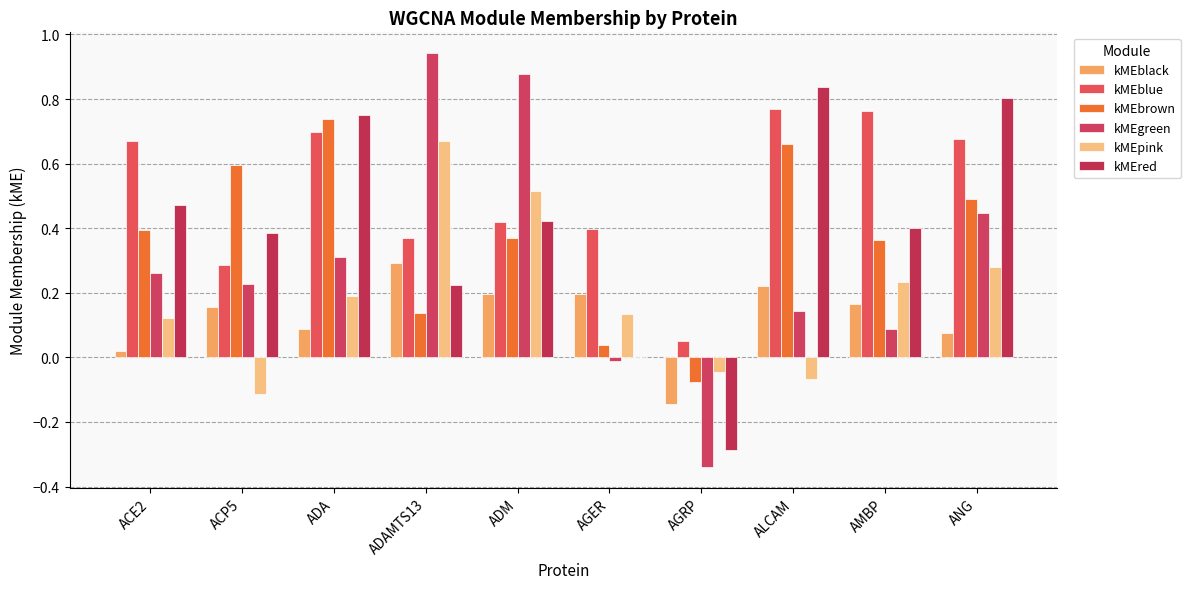

True or false: kMEgreen has a value of 0.1 at ADA.

False